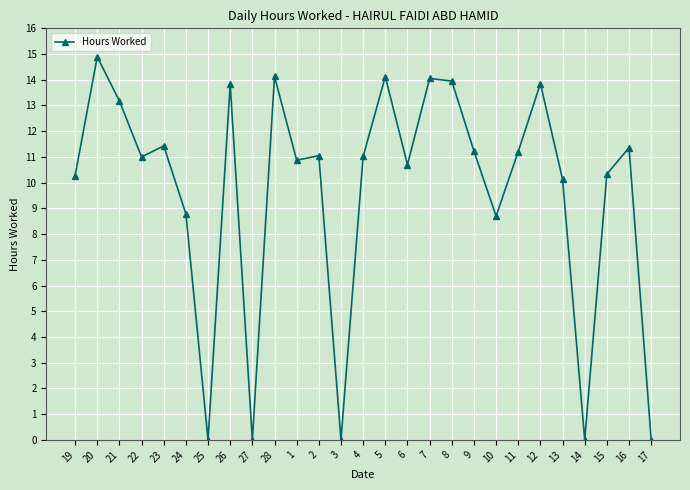

Which label corresponds to the largest value in the chart?

20